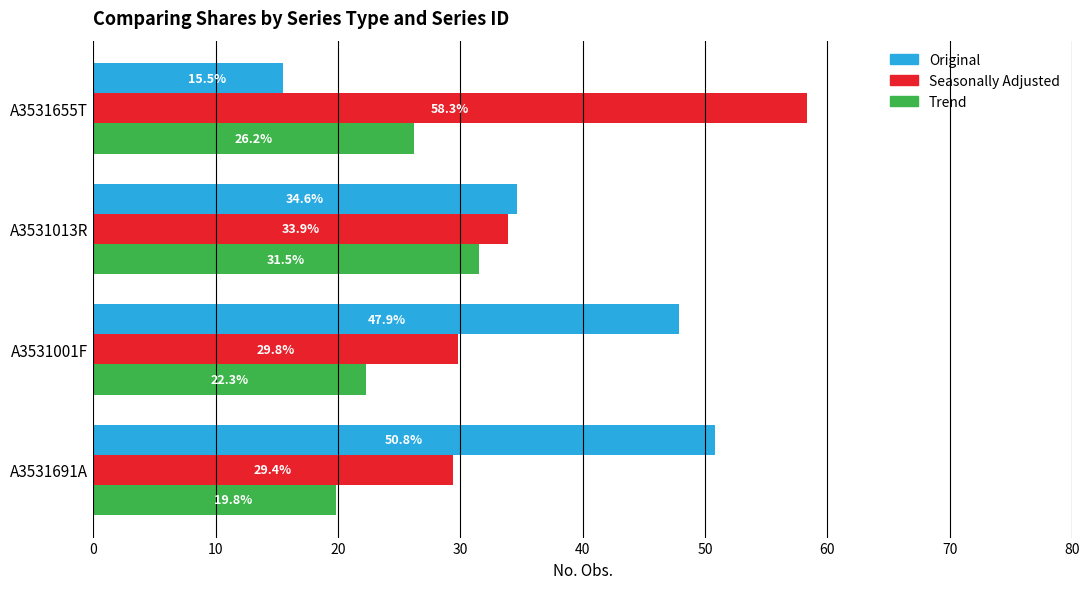

Count the number of categories in the chart.

4